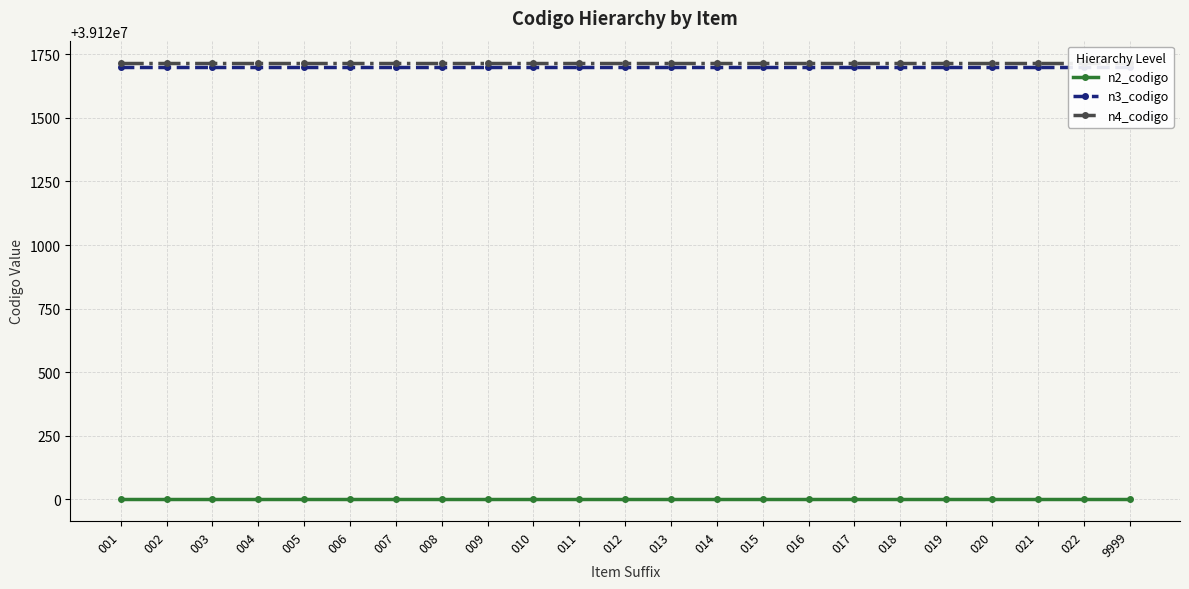

How many categories are shown in the chart?

23